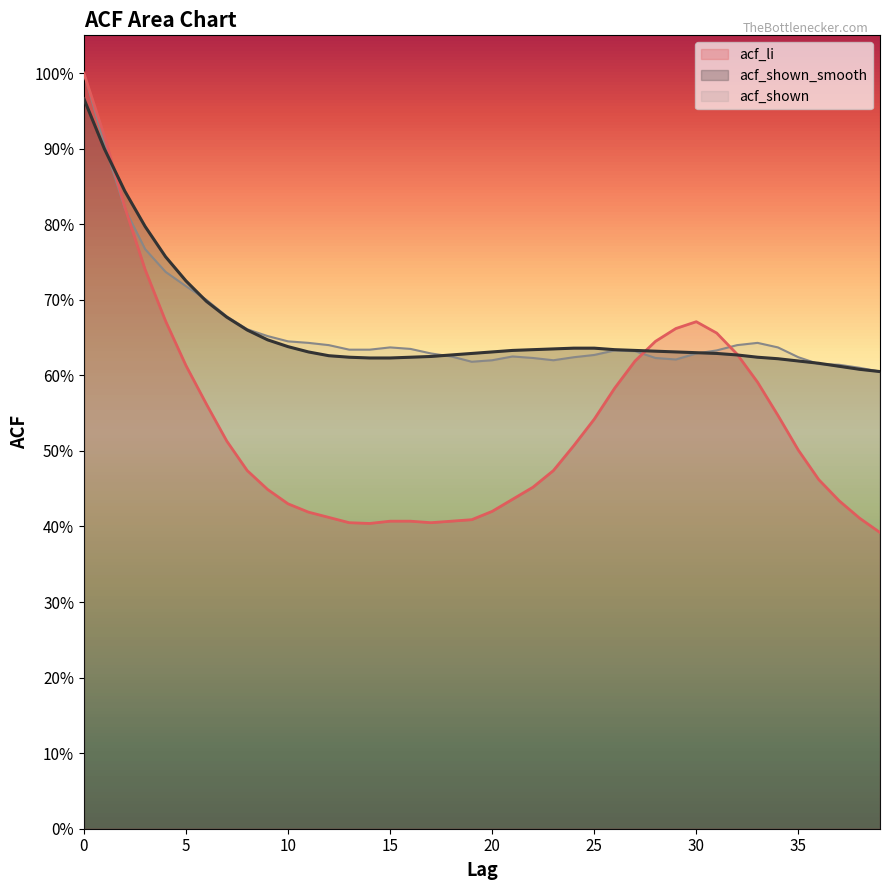

What is the sum of all acf_li values?

21.5